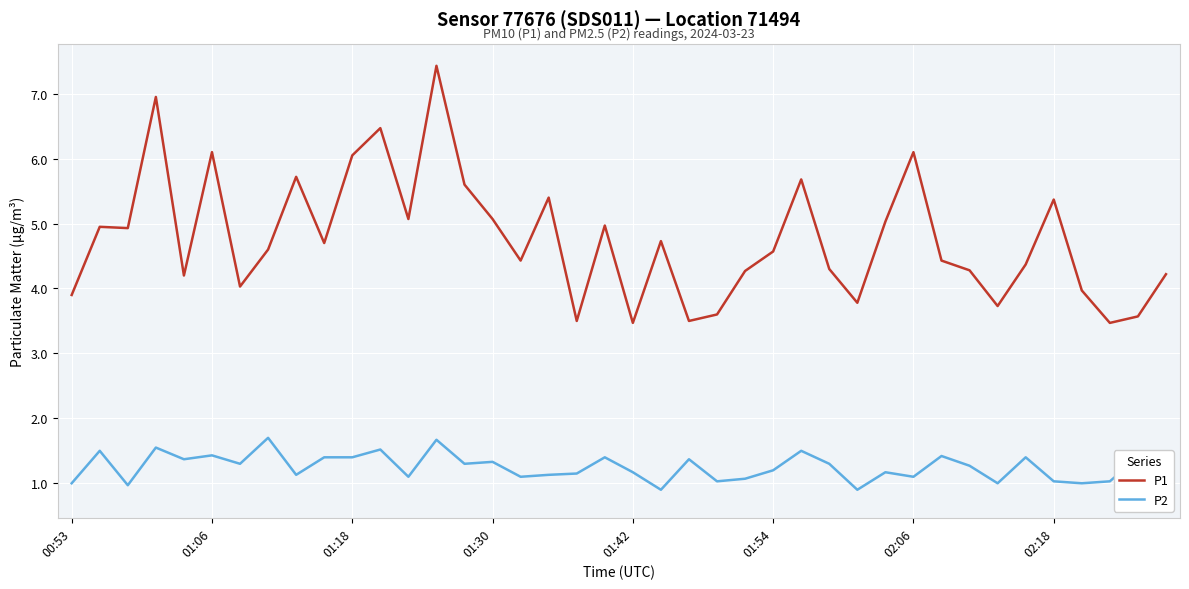

What is the lowest value of the P1 series?

3.5